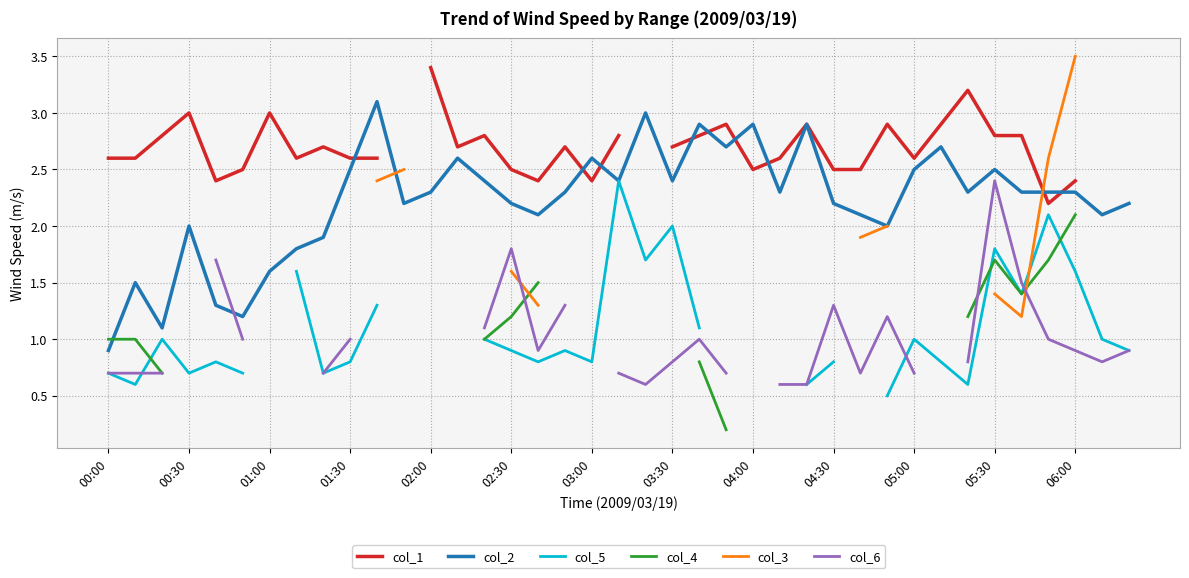

True or false: col_2 has a value of 3.5 at 00:30.

False